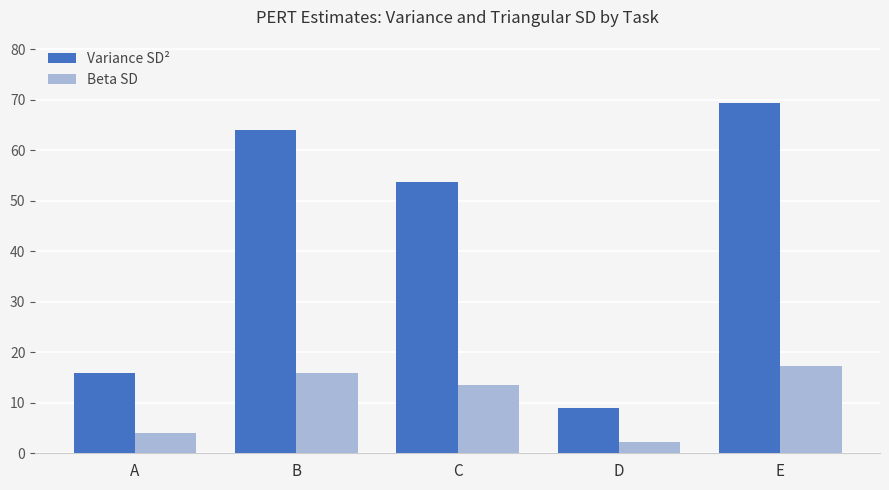

Count the number of data series in this chart.

2